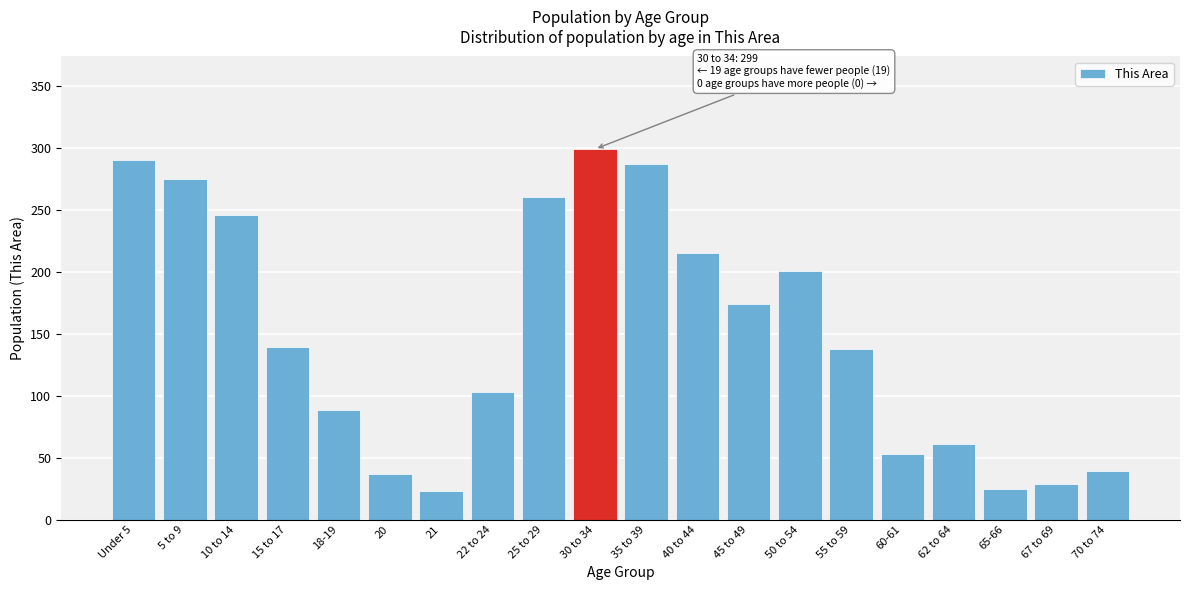

What position from the right is 10 to 14?

18